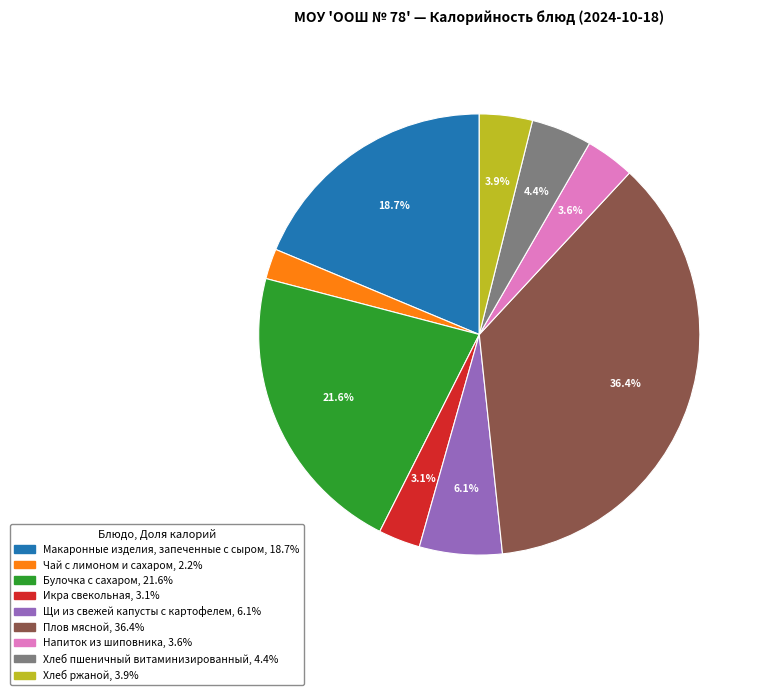

To the nearest percent, what is the difference between the Чай с лимоном и сахаром and Макаронные изделия, запеченные с сыром slice percentages?

16%